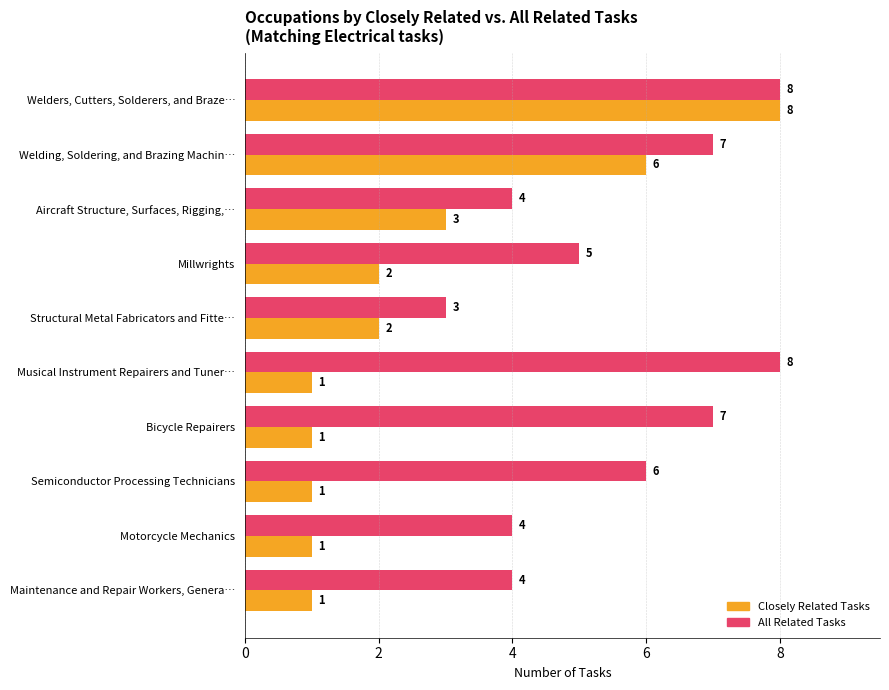

Which series has the widest spread of values?

Closely Related Tasks